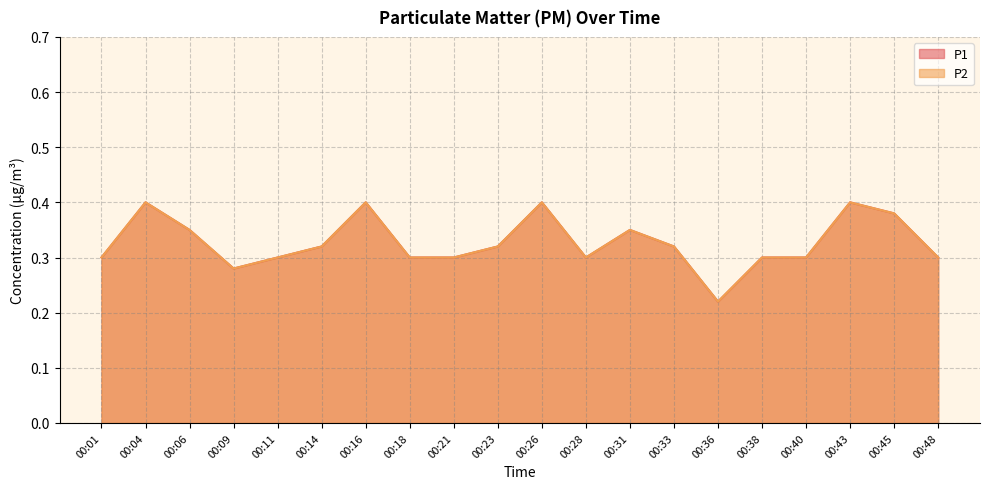

How many lines are shown in the chart?

2